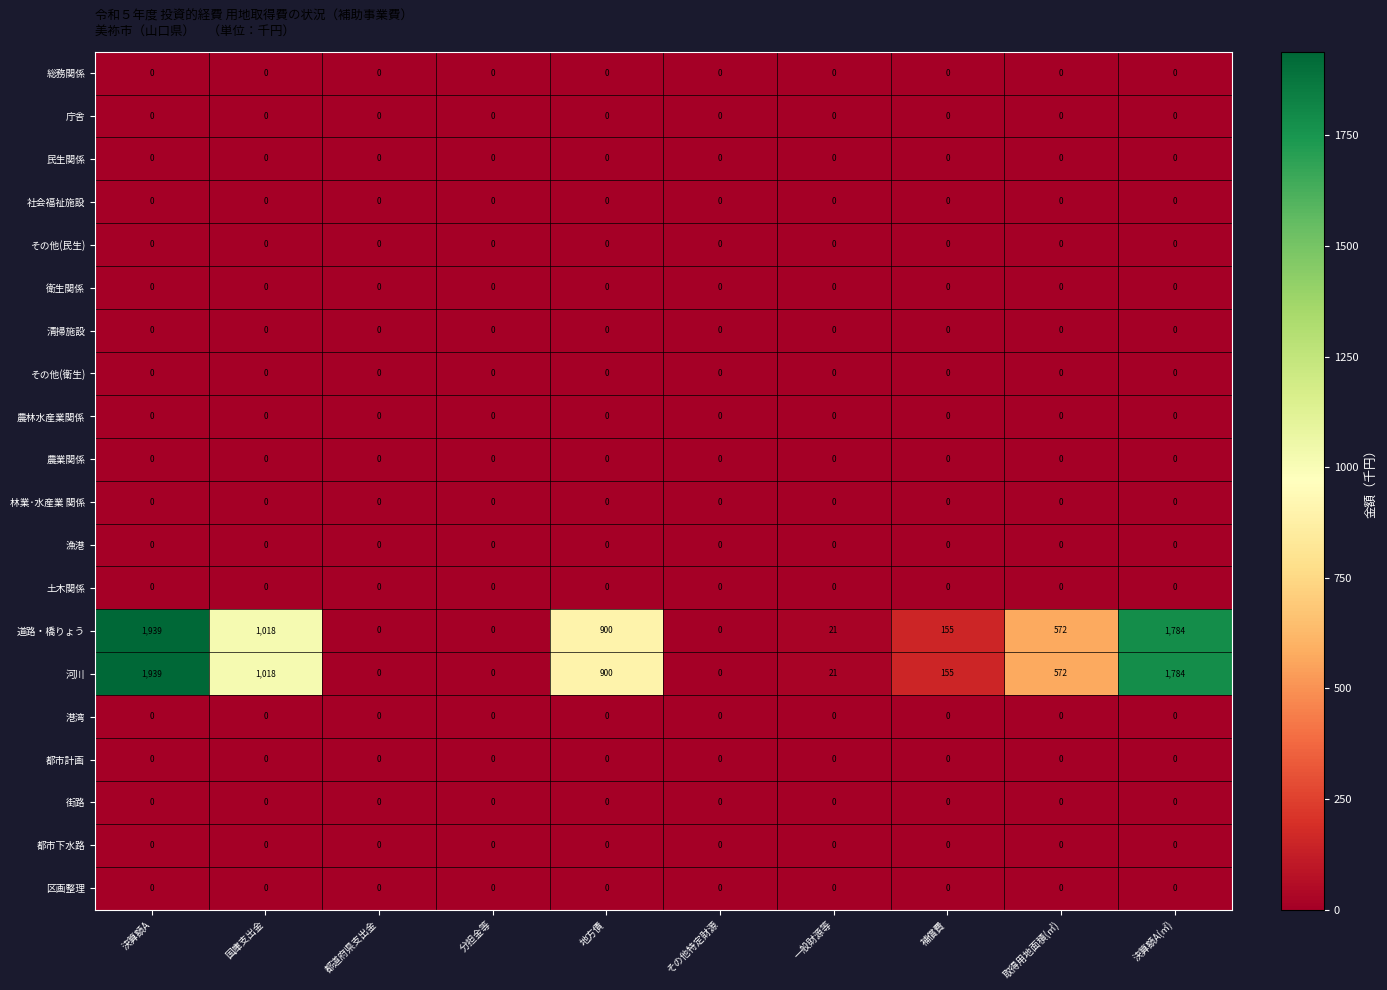

How many distinct data groups are displayed?

20